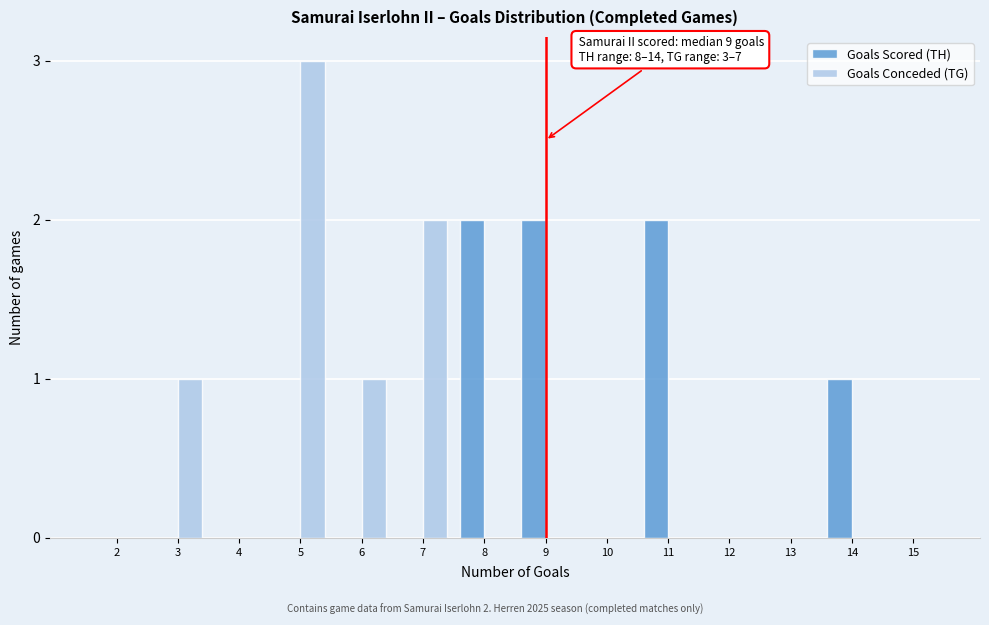

Reading left to right, list all the values displayed in this chart.

Goals Scored (TH): 2=0	3=0	4=0	5=0	6=0	7=0	8=2	9=2	10=0	11=2	12=0	13=0	14=1	15=0
Goals Conceded (TG): 2=0	3=1	4=0	5=3	6=1	7=2	8=0	9=0	10=0	11=0	12=0	13=0	14=0	15=0